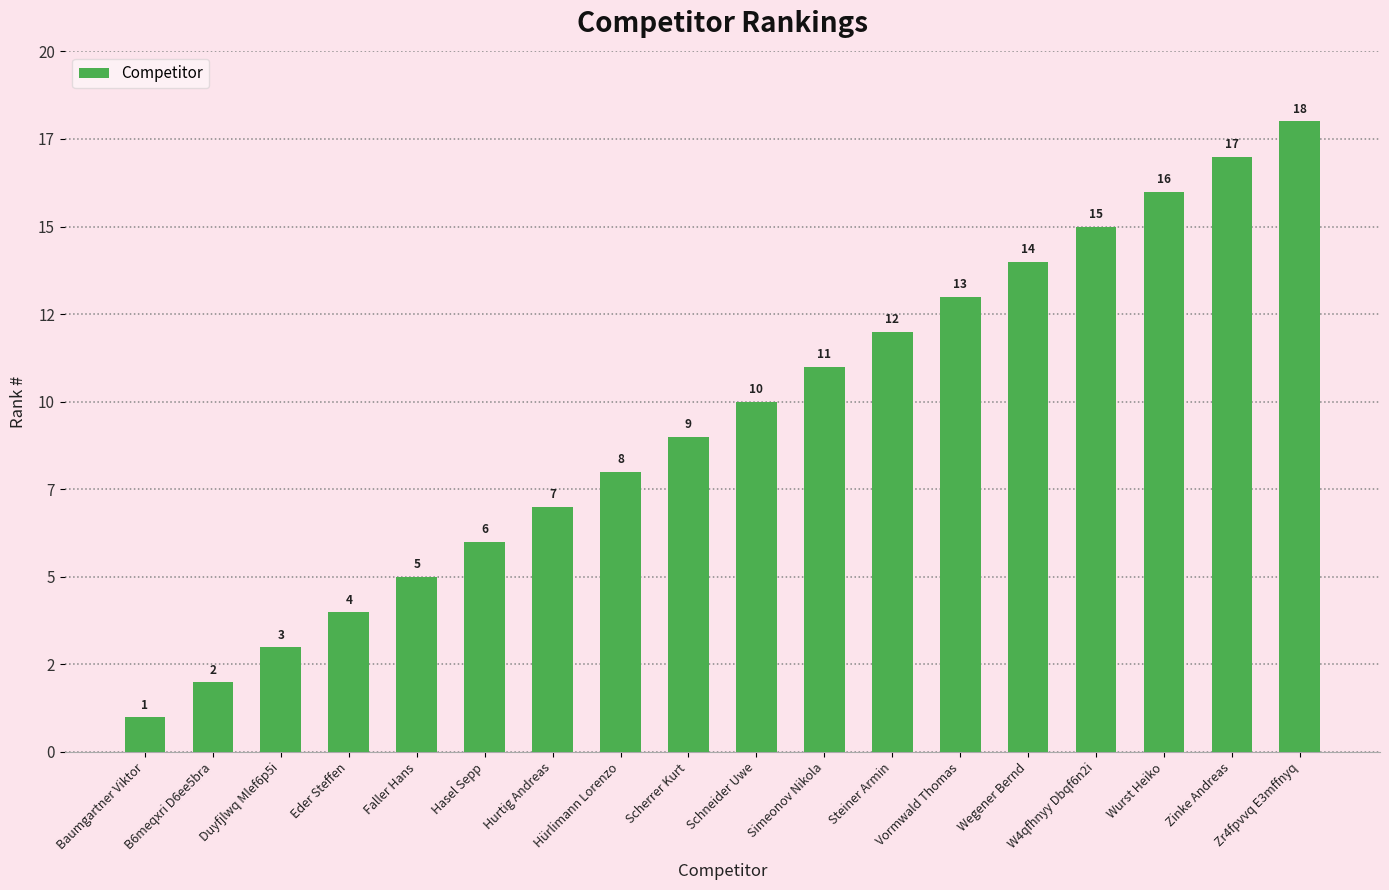

The chart shows a value of 9 at Scherrer Kurt. True or false?

True